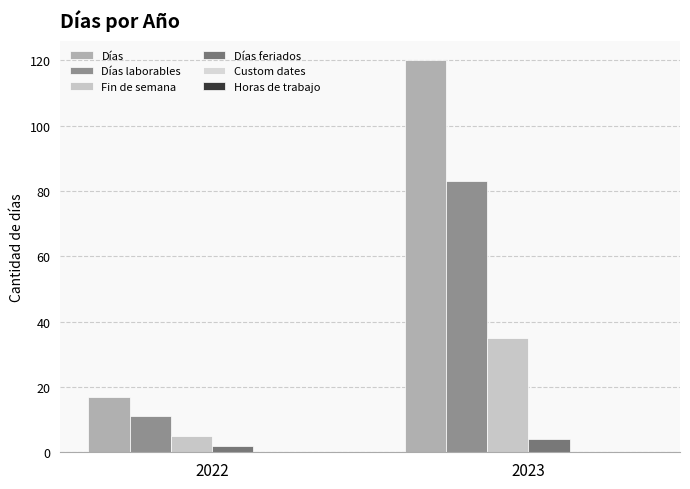

How many data points does each series have?

2